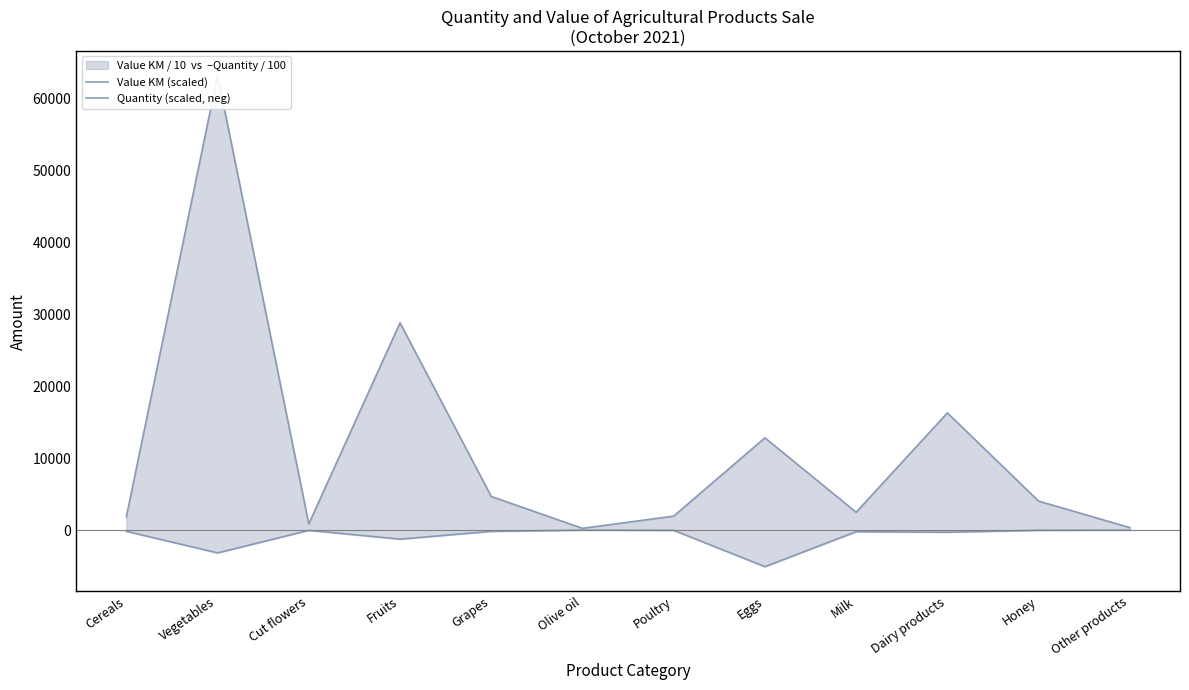

Is the value of Quantity (scaled, neg) at Grapes greater than the value of Value KM (scaled) at Grapes?

No